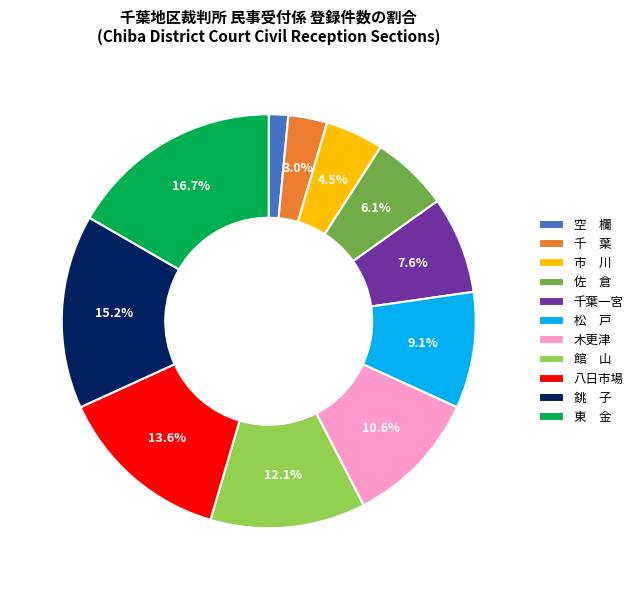

The 八日市場 slice represents 2% of the pie. True or false?

False